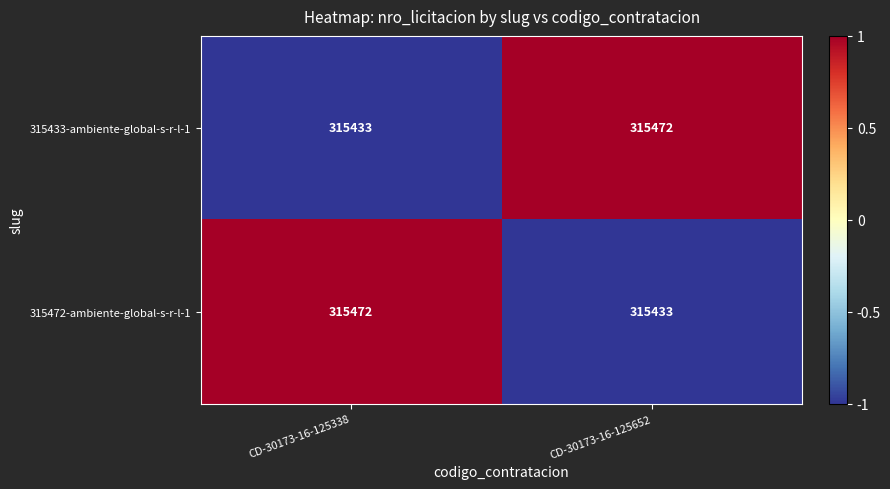

Reading left to right, transcribe all the data shown in this chart.

315433-ambiente-global-s-r-l-1: CD-30173-16-125338=315433	CD-30173-16-125652=315472
315472-ambiente-global-s-r-l-1: CD-30173-16-125338=315472	CD-30173-16-125652=315433